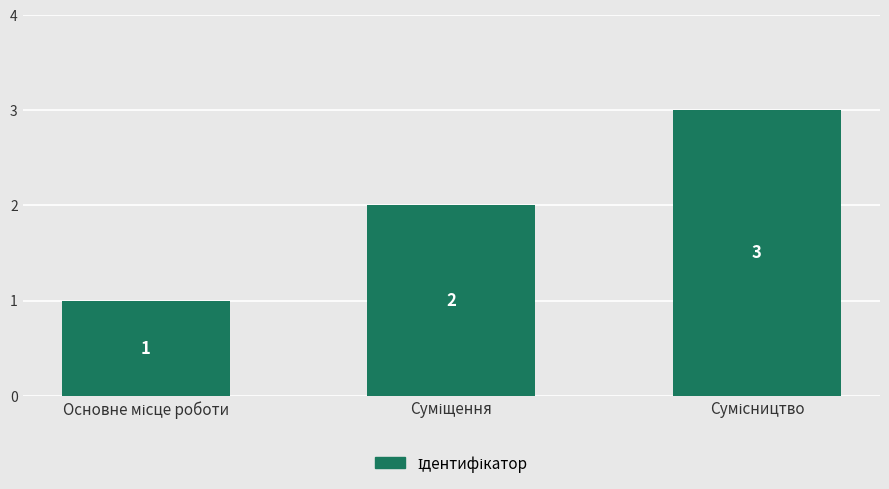

What is the difference between the maximum and minimum values?

2